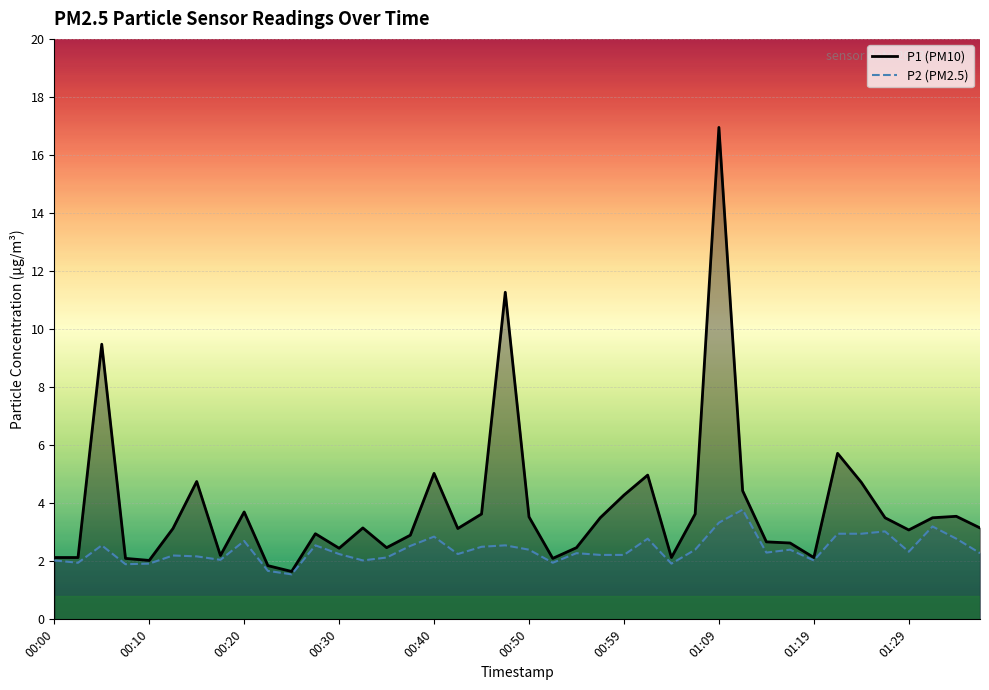

Rank the series at 00:18 from lowest to highest value.

P2, P1